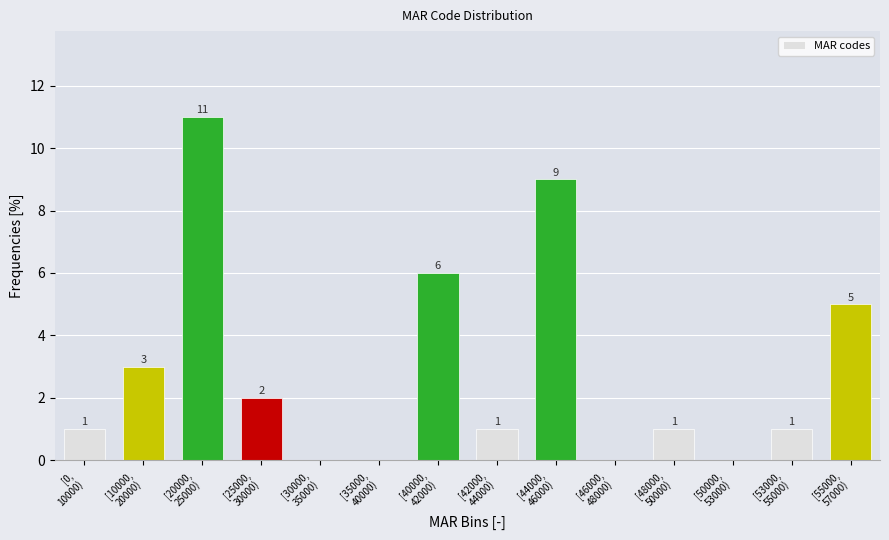

What is the maximum value shown in the chart?

11